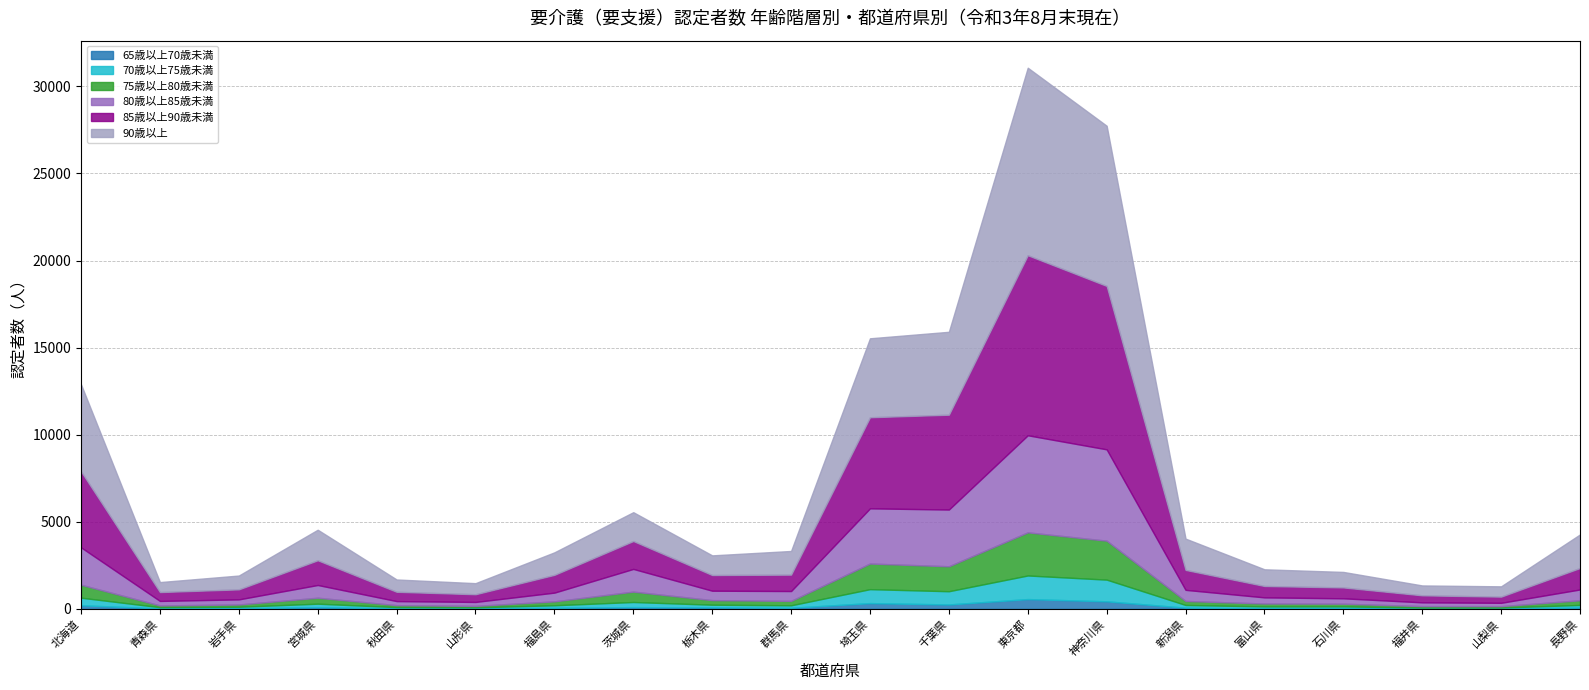

What is the highest value of the 85歳以上90歳未満 series?

10337